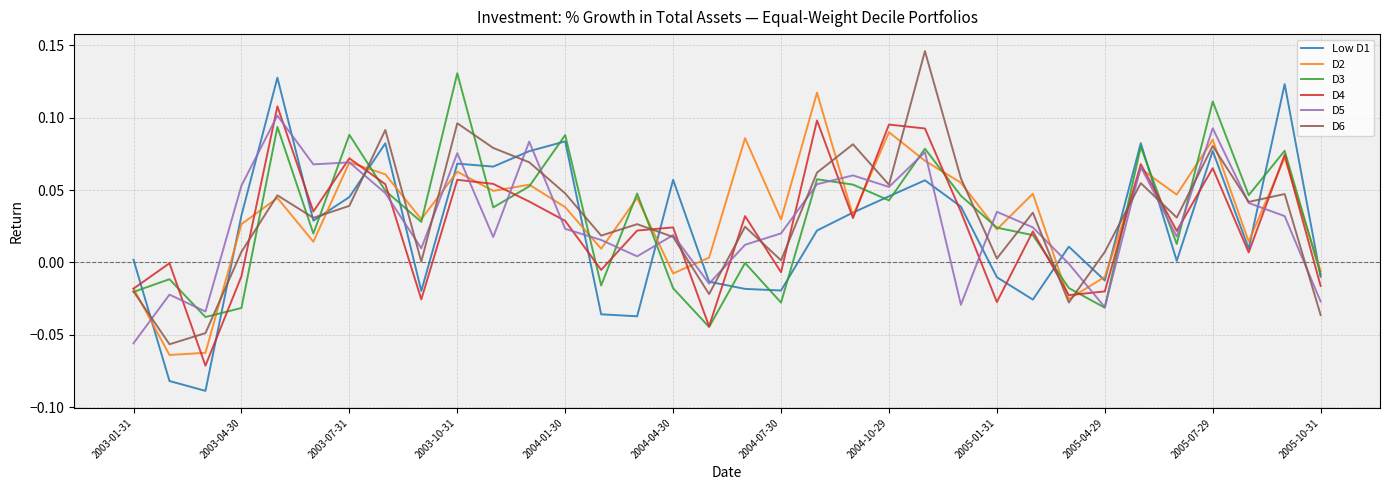

Rank the series by their average value, from highest to lowest.

D2, D6, D3, D5, D4, Low D1